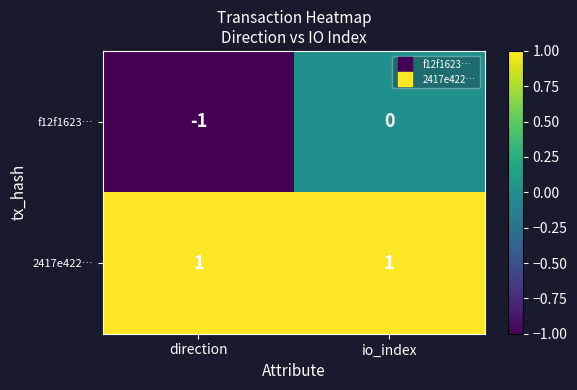

Rank the series at io_index from highest to lowest value.

2417e422…, f12f1623…